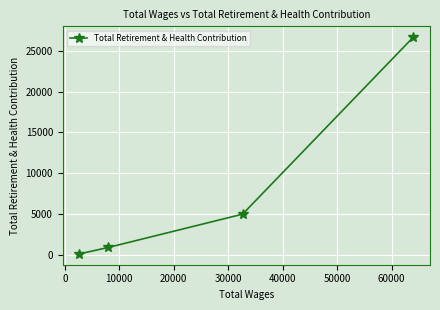

True or false: the data has more than 2 interior local peaks.

False